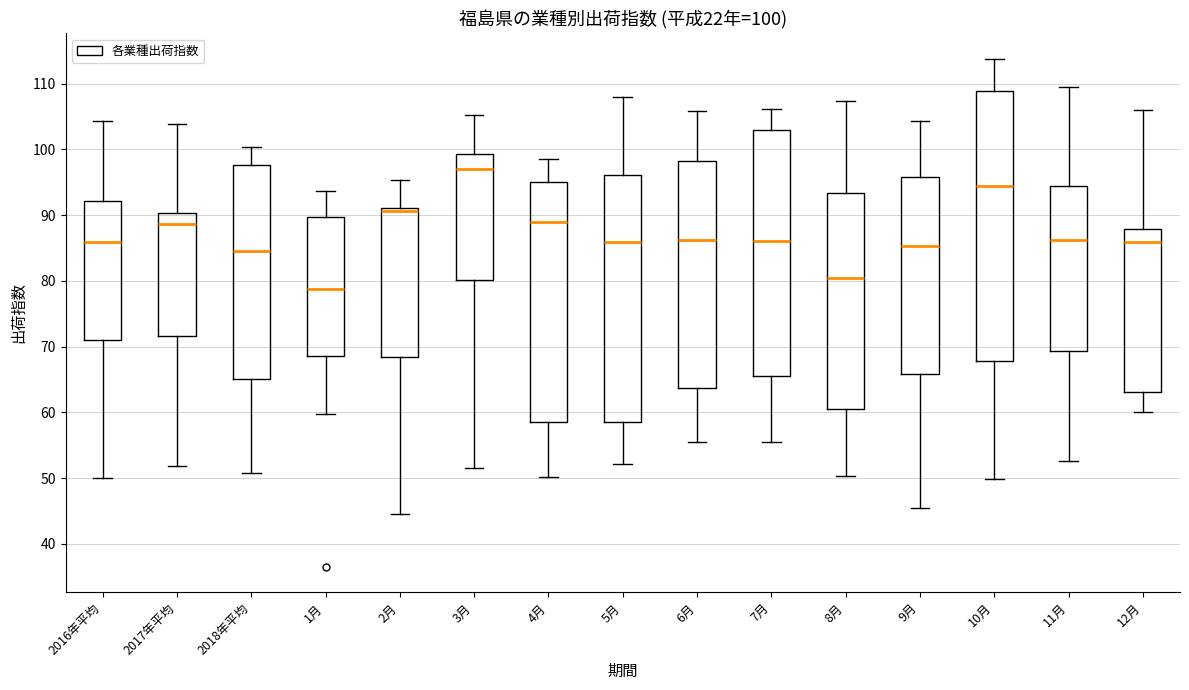

Which box has the lowest median line?

1月